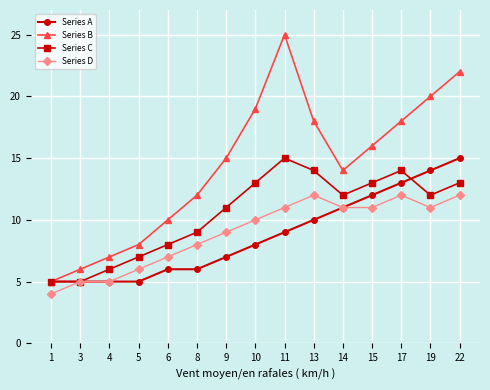

What is the value of the Series D point at the 14th from the left?

11